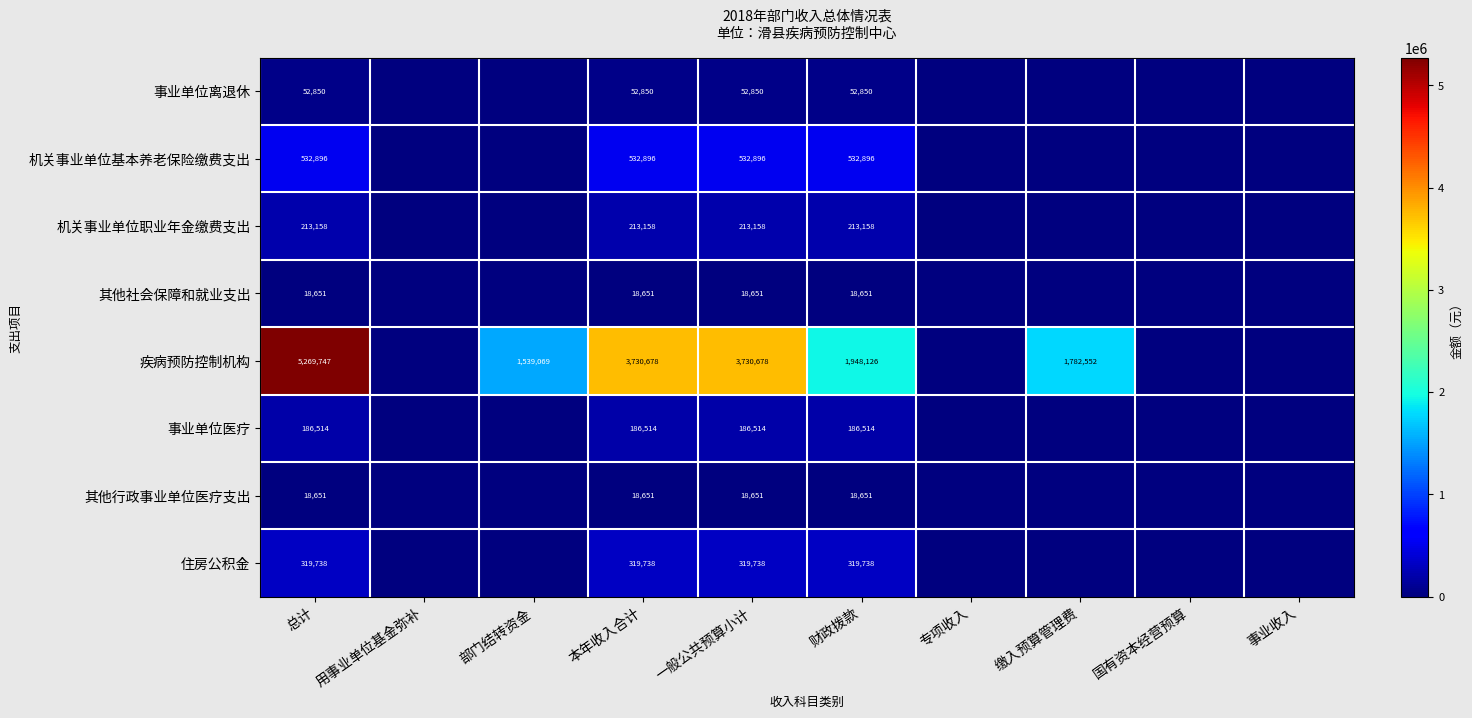

Count the number of data series in this chart.

8